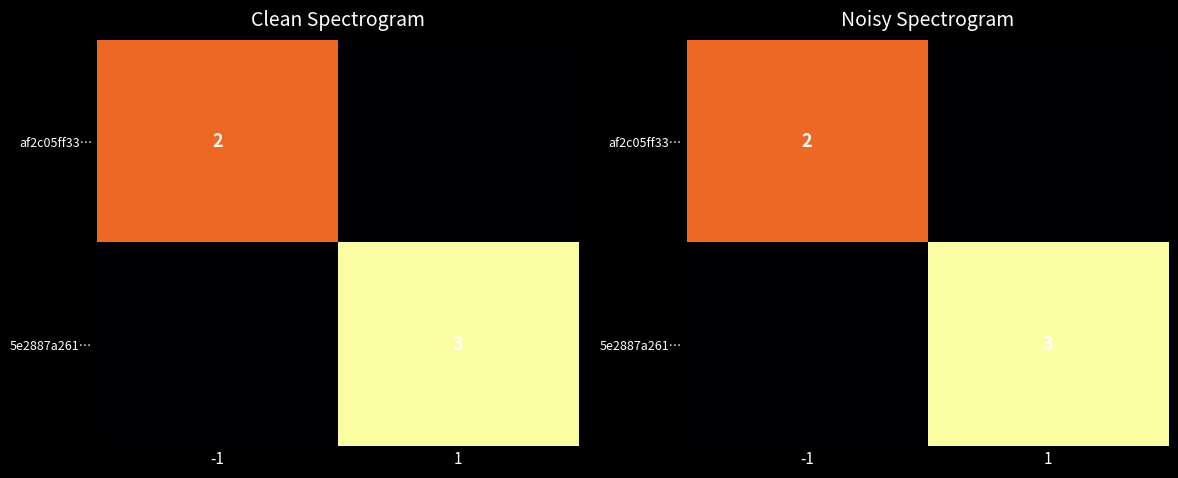

How many values in 5e2887a261… are above zero?

1